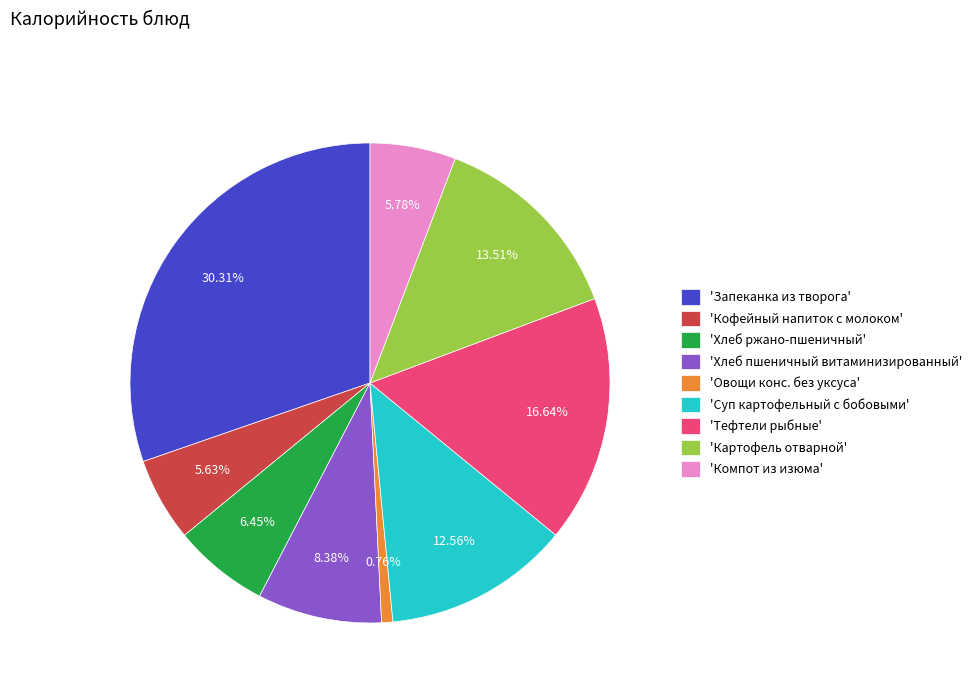

Is the sum of 'Суп картофельный с бобовыми' and 'Овощи конс. без уксуса' greater than half?

No